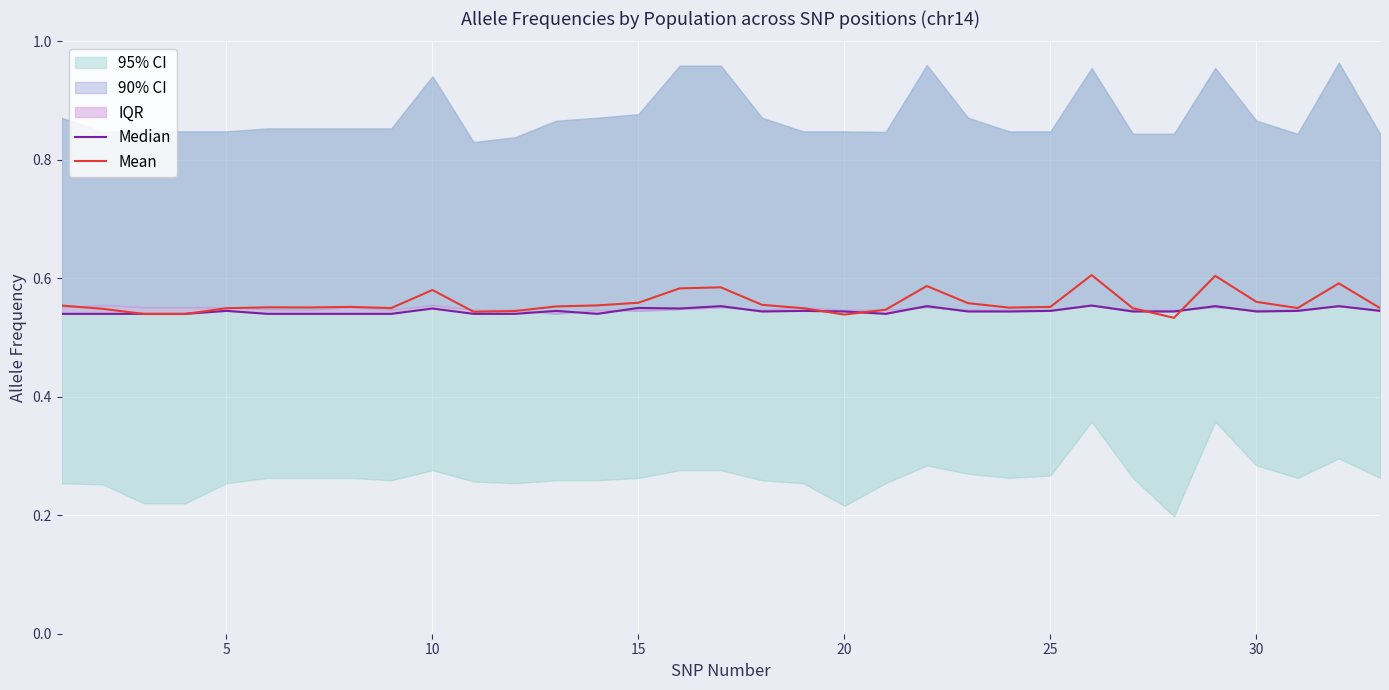

Is it true that Mean equals 1.0 at 30?

False